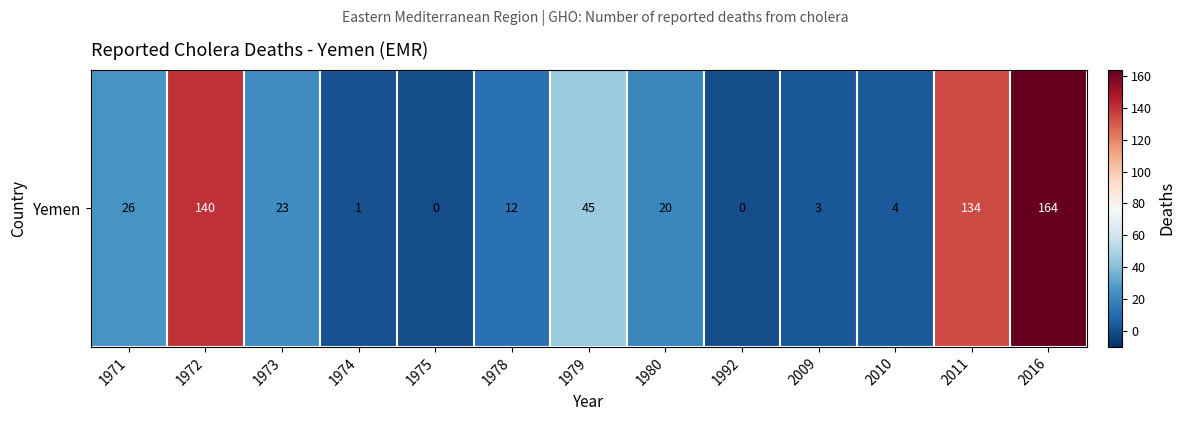

List the labels in order of value, smallest first.

1975, 1992, 1974, 2009, 2010, 1978, 1980, 1973, 1971, 1979, 2011, 1972, 2016